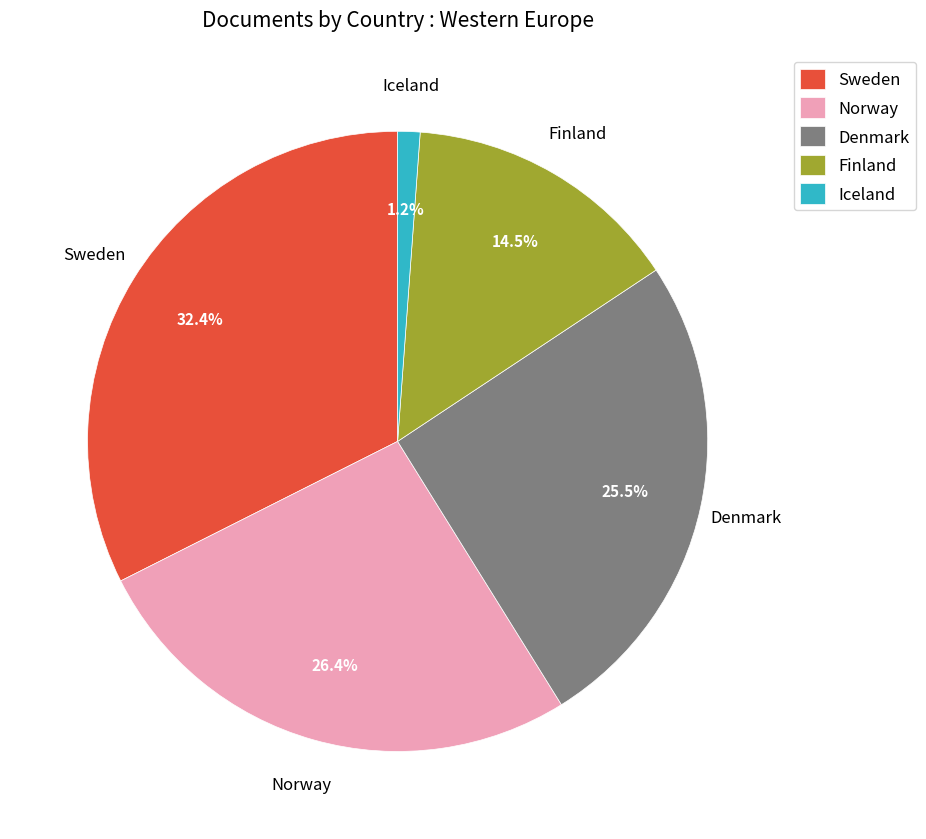

What is the largest slice in the pie chart?

Sweden